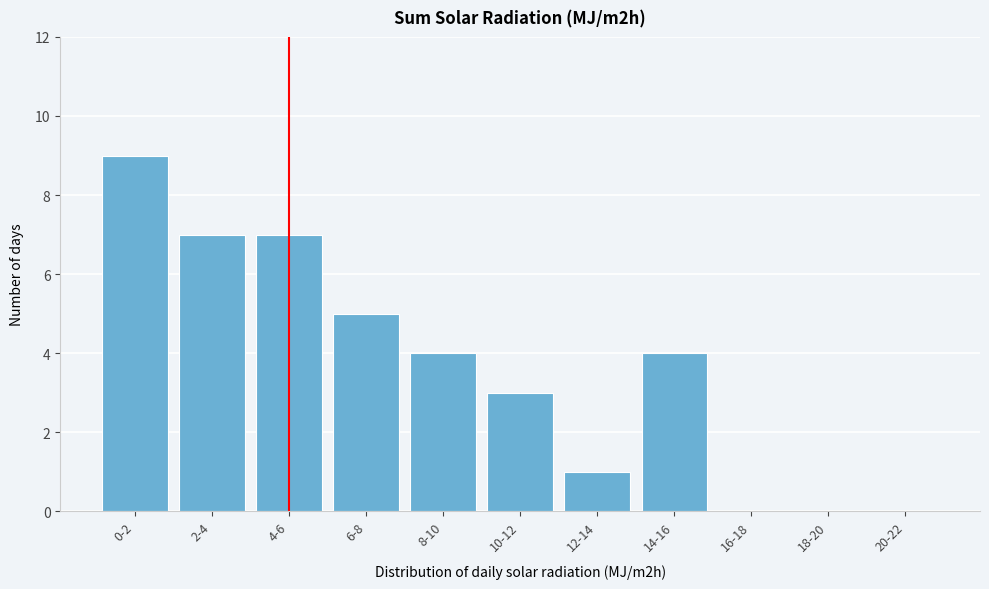

Reading left to right, extract all data points from this chart.

0-2=9	2-4=7	4-6=7	6-8=5	8-10=4	10-12=3	12-14=1	14-16=4	16-18=0	18-20=0	20-22=0